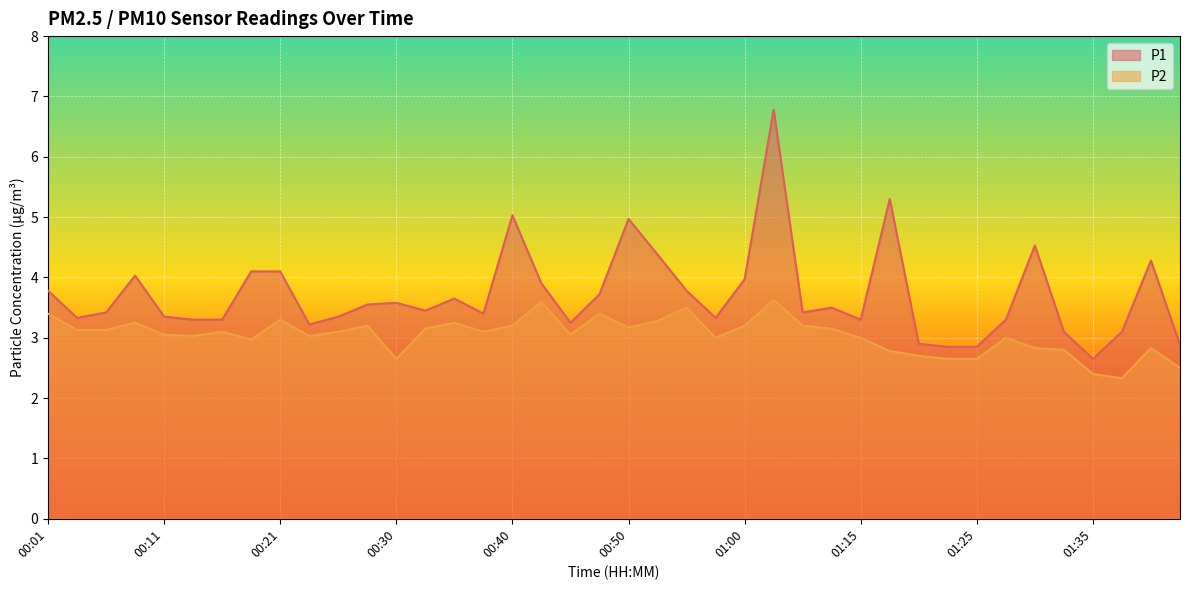

True or false: P1 and P2 intersect in this chart.

False